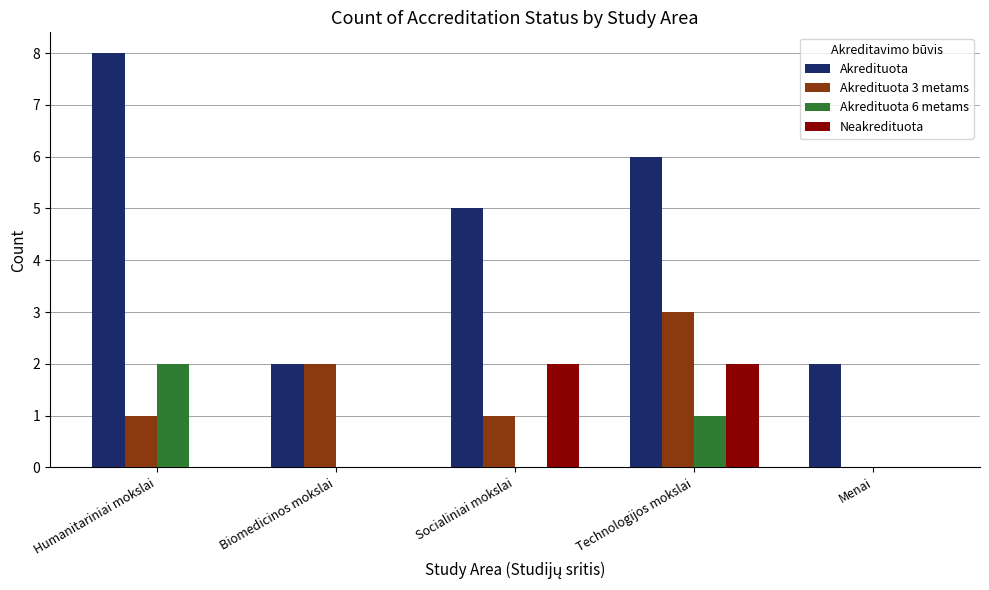

Which series changed the most between Socialiniai mokslai and Menai?

Akredituota